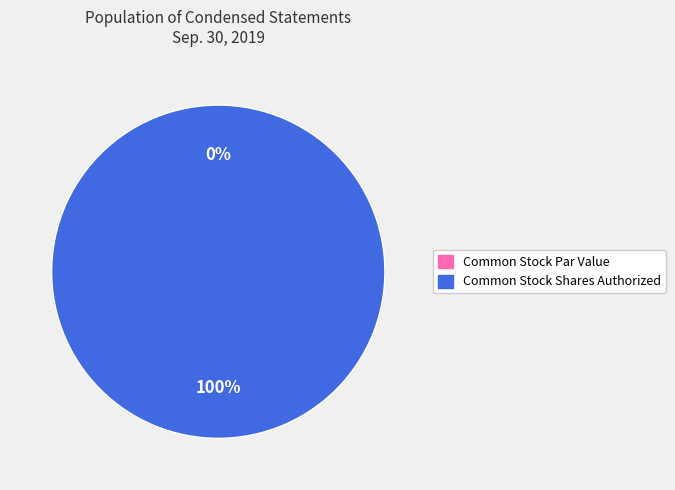

True or false: Common Stock, Shares Authorized accounts for 99% of the total.

False